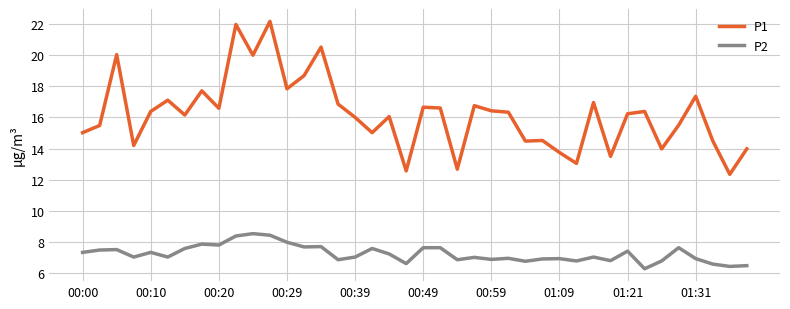

What is the lowest value of the P2 series?

6.3